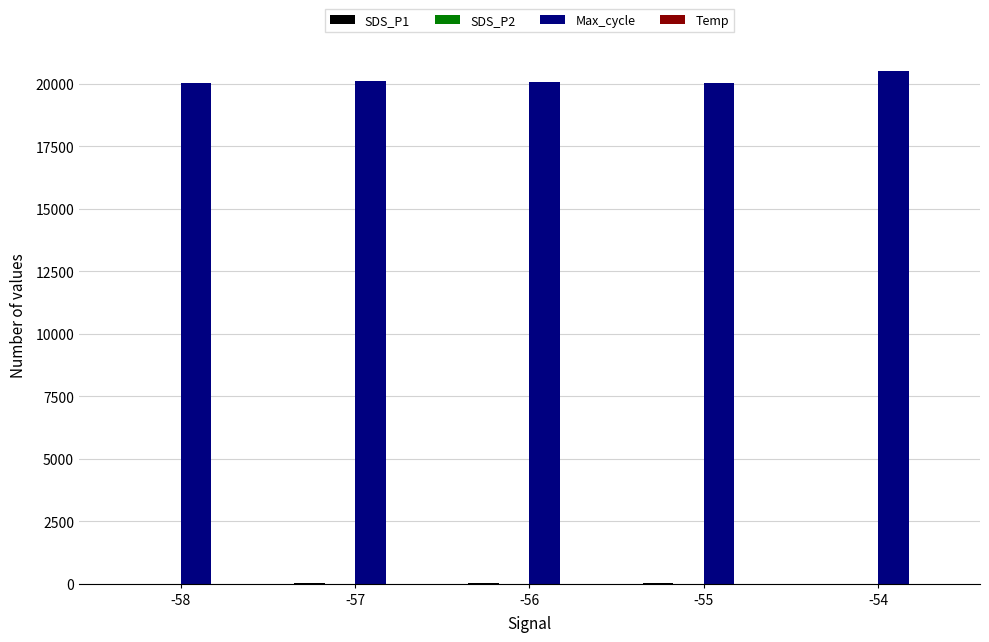

What is the highest value of the Max_cycle series?

20499.0